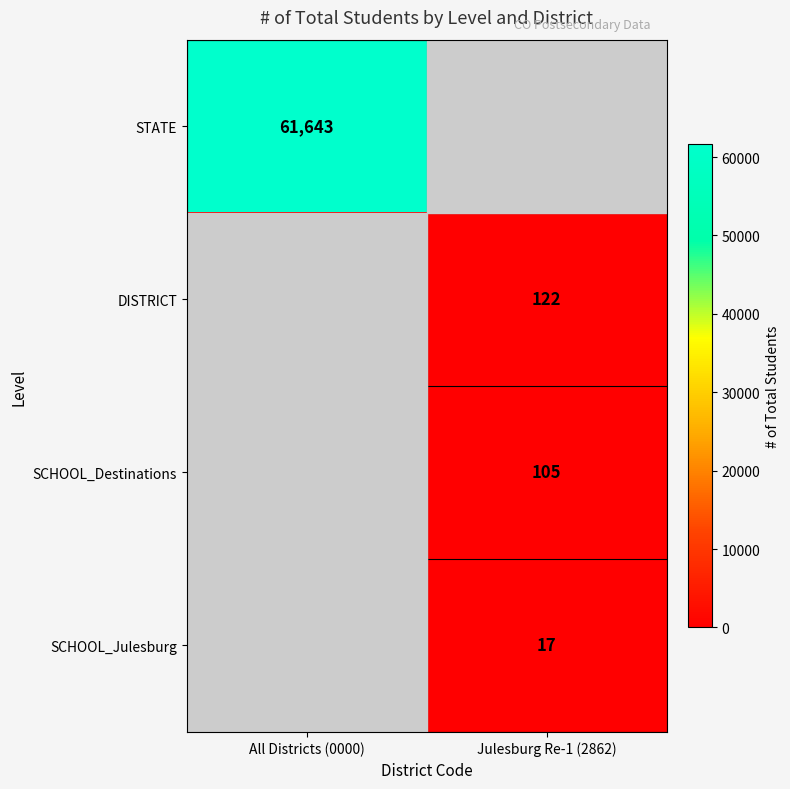

The value of STATE at All Districts (0000) is 61643. True or false?

True